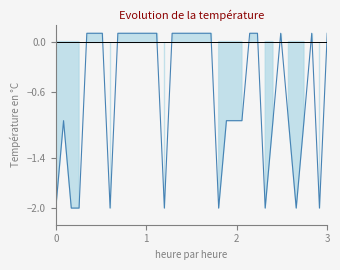

List the labels in order of value, smallest first.

1, 3, 4, 8, 15, 22, 28, 32, 35, 2, 23, 24, 25, 29, 31, 33, 5, 6, 7, 9, 10, 11, 12, 13, 14, 16, 17, 18, 19, 20, 21, 26, 27, 30, 34, 36